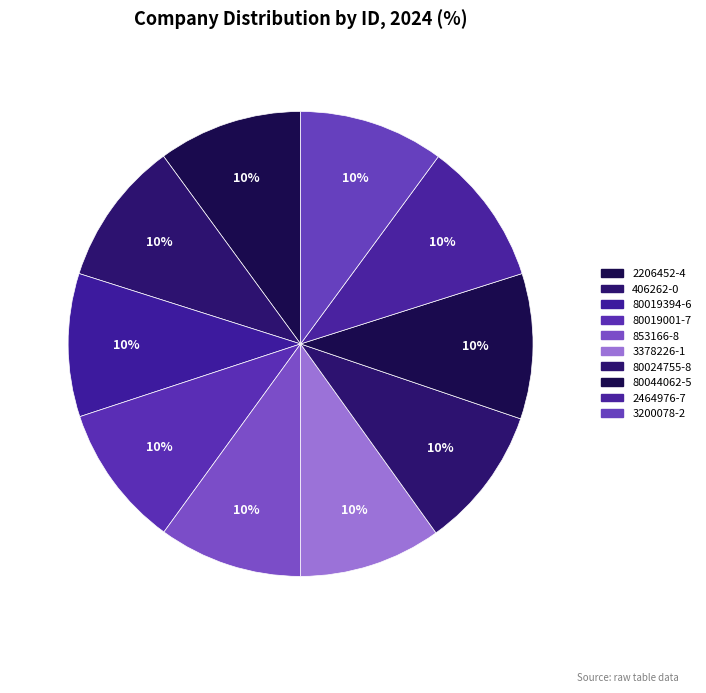

To the nearest percent, what portion does 406262-0 represent?

10%